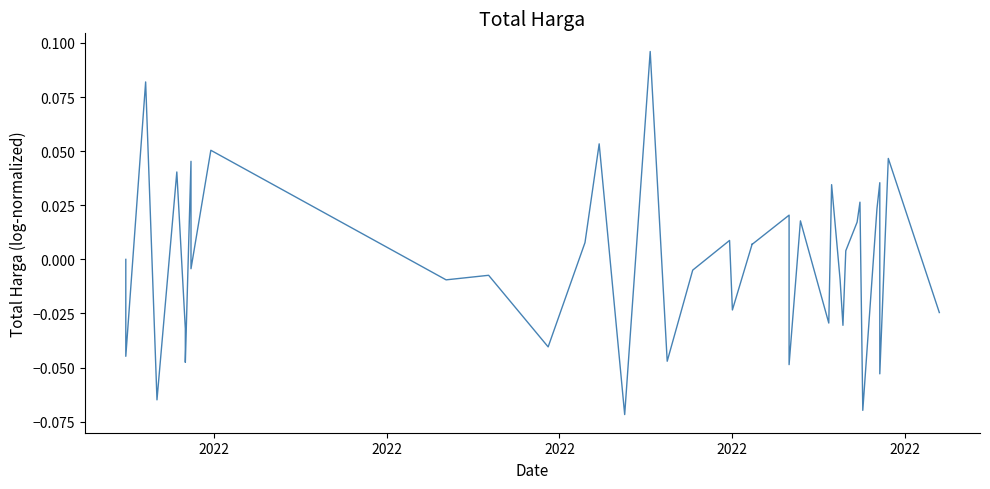

How many values are above zero?

20